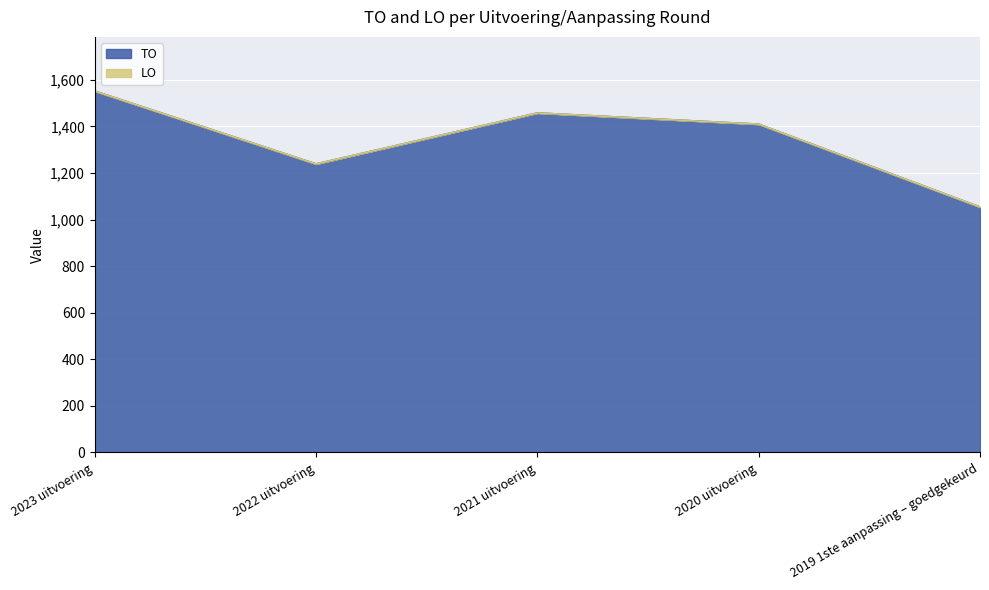

Does the chart display data point markers on the line(s)?

No